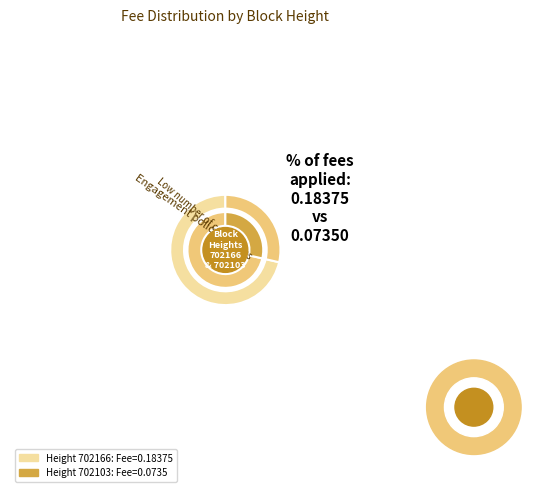

Rank the categories by value from highest to lowest.

702166, 702103